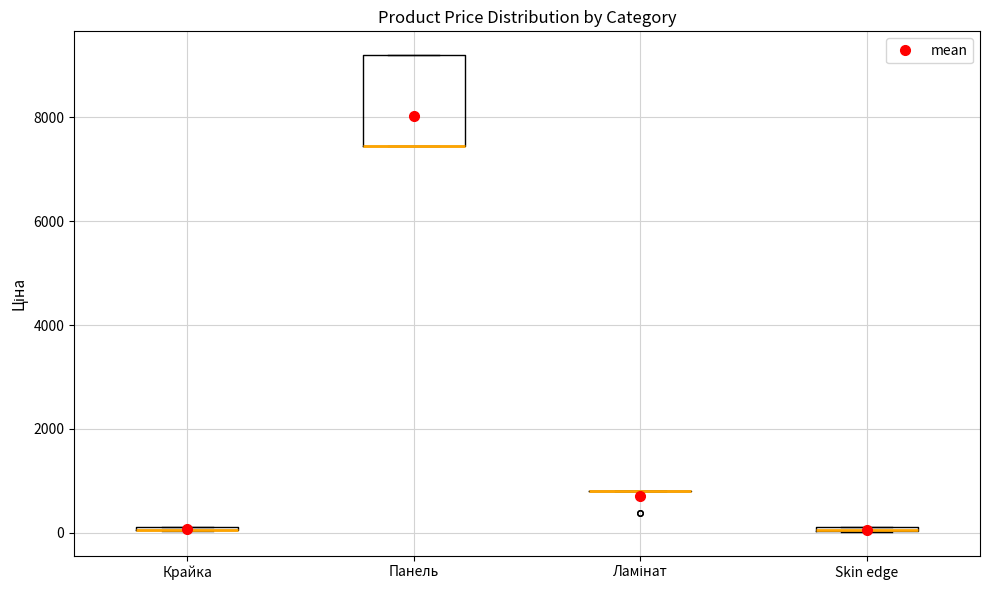

Comparing the boxes themselves (not the whiskers), which one is the tallest?

Панель